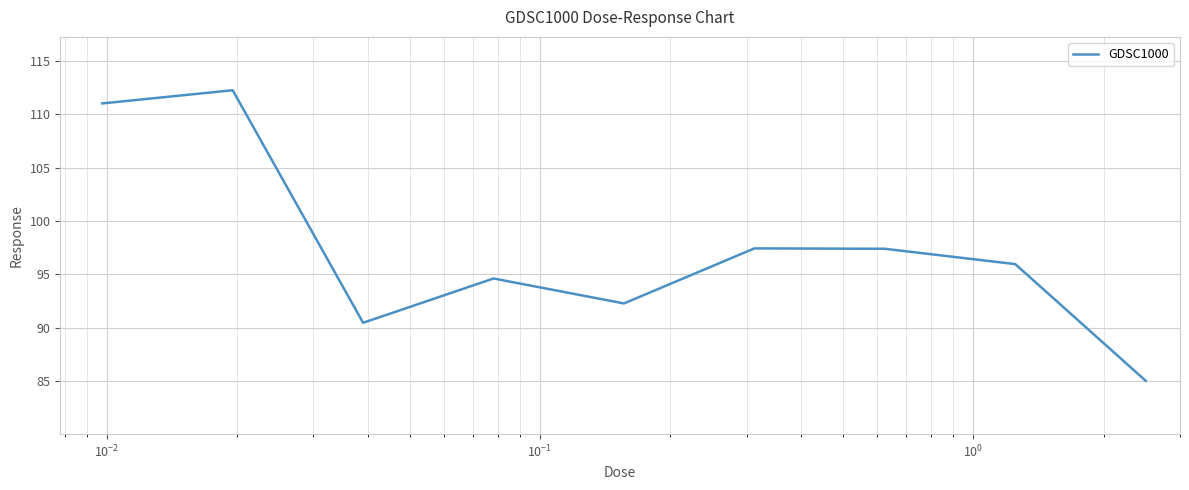

What is the difference between the maximum and minimum values?

27.2